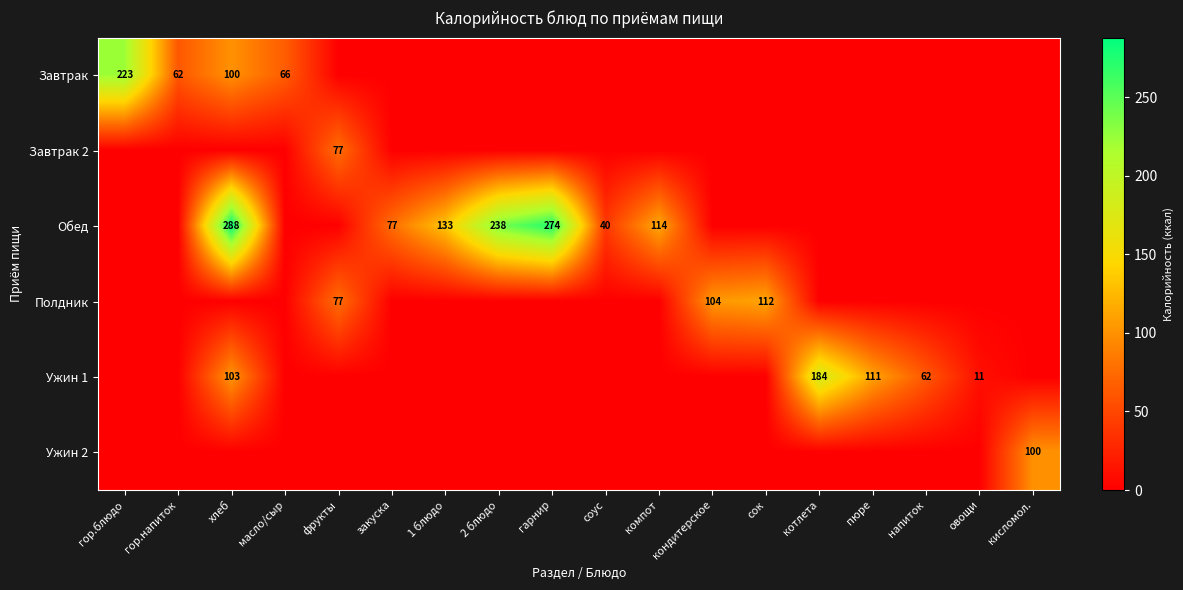

What is the difference between the maximum and minimum values in the Полдник series?

112